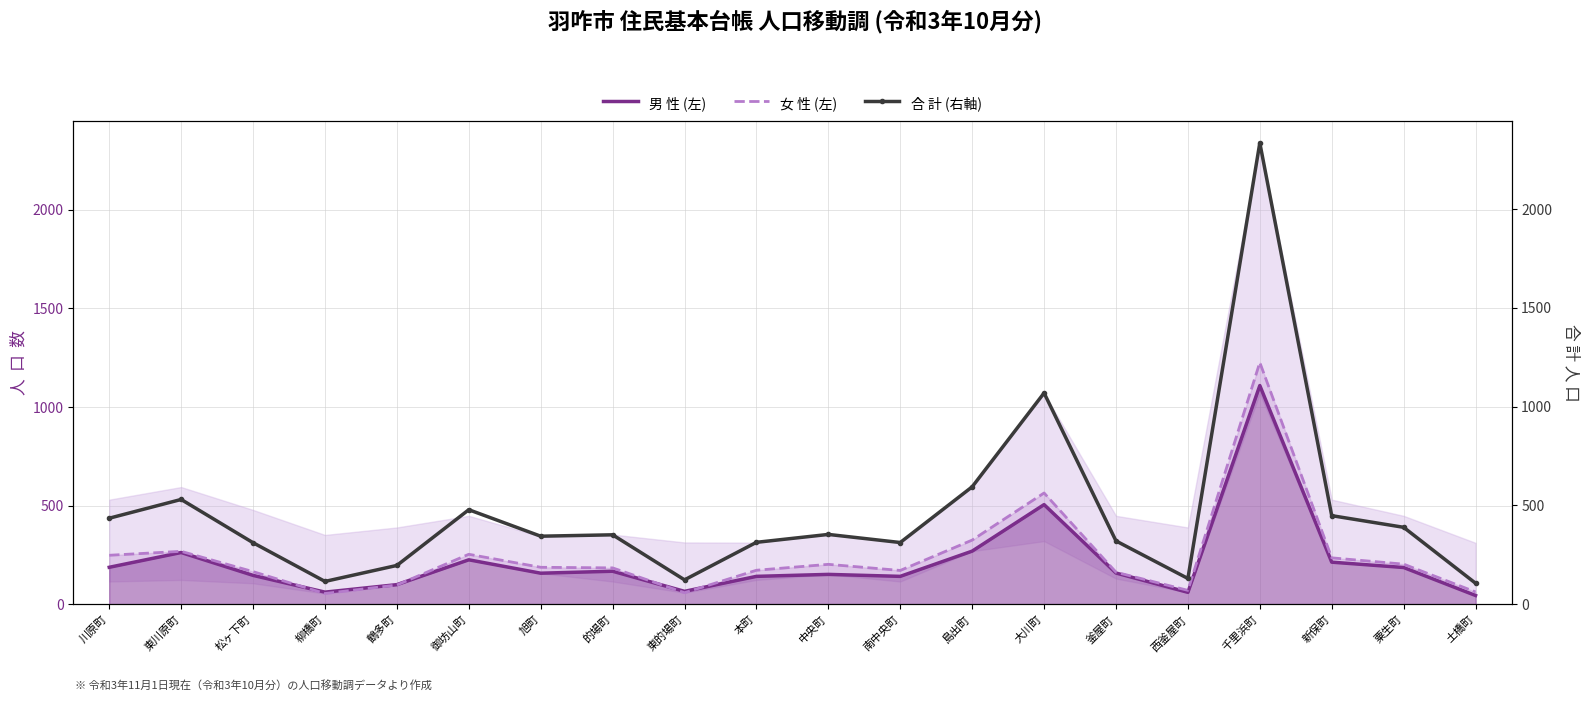

List the series in order of their peak value, lowest first.

男 性 (左), 女 性 (左), 合 計 (右軸)